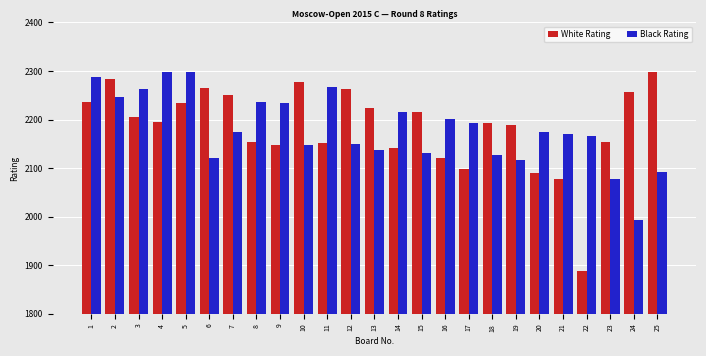

What are all the series names shown in the legend?

White Rating, Black Rating